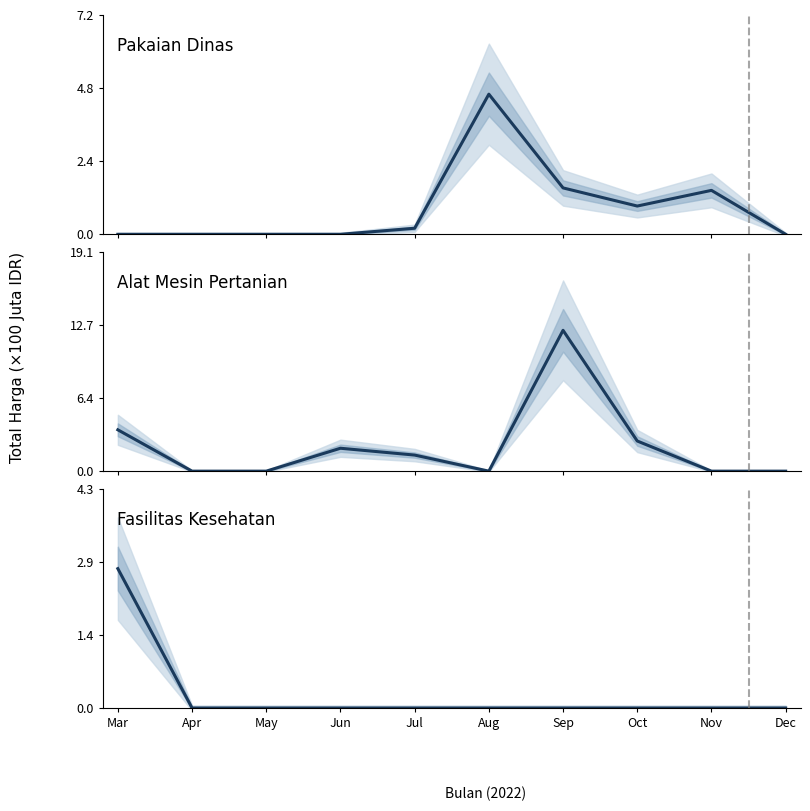

Which series changed the most between Jun and Jul?

Alat Mesin Pertanian